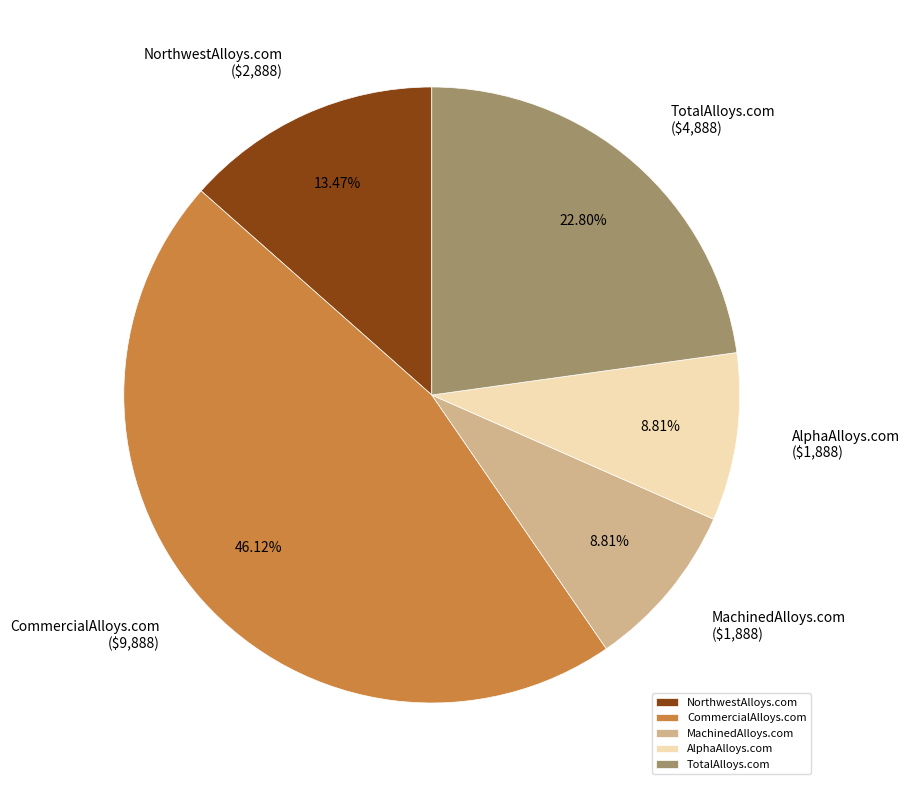

Which category has the biggest portion of the pie?

CommercialAlloys.com